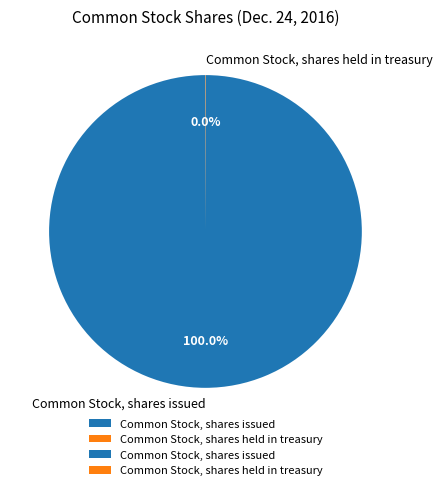

Which slice represents more than half of the pie?

Common Stock, shares issued